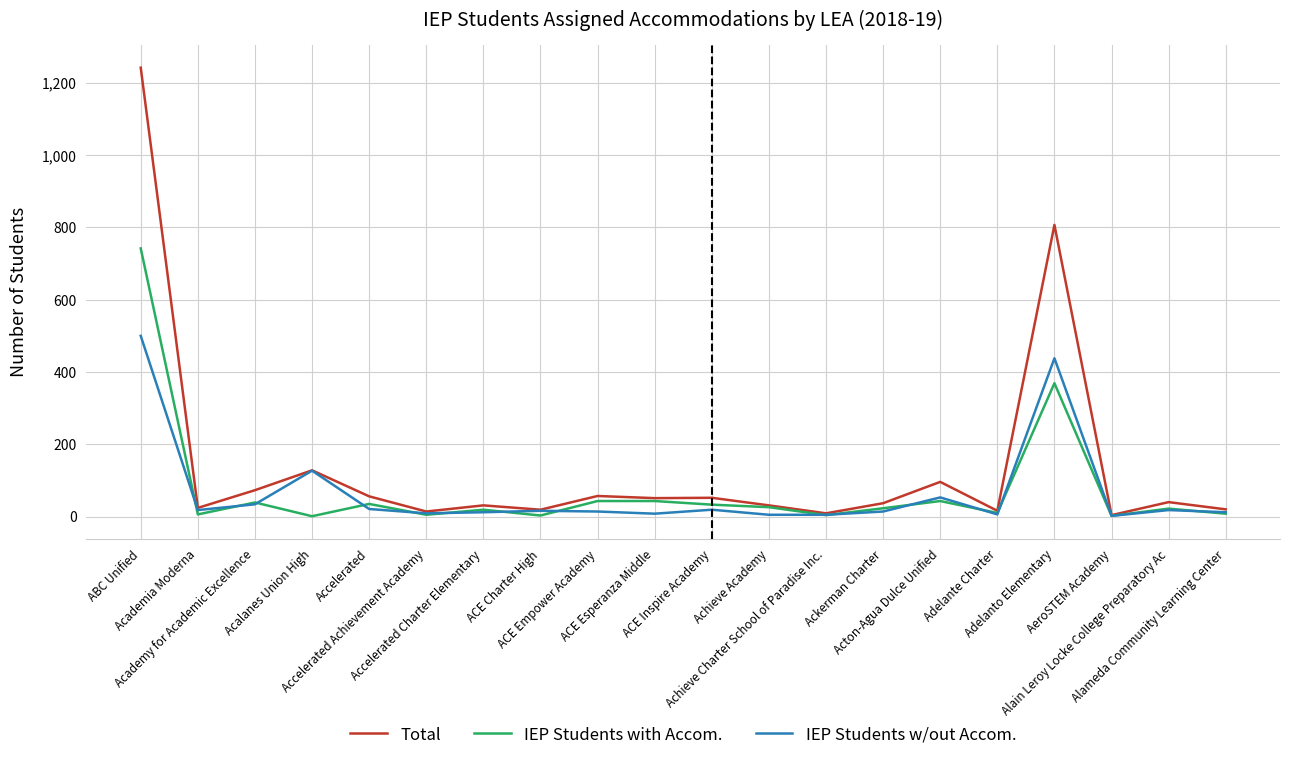

Which series has the largest total across all categories?

Total